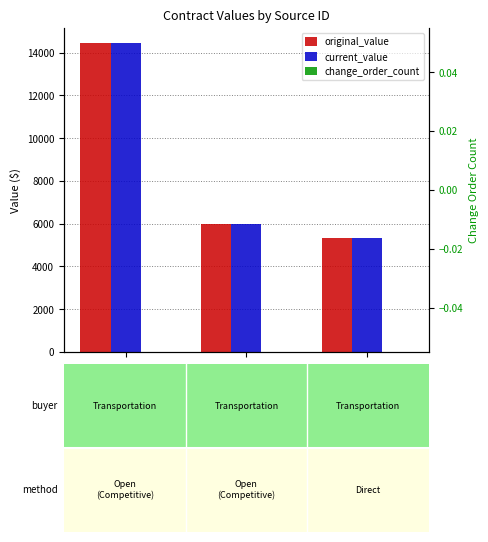

At which category is the sum across all series the highest?

PO901290